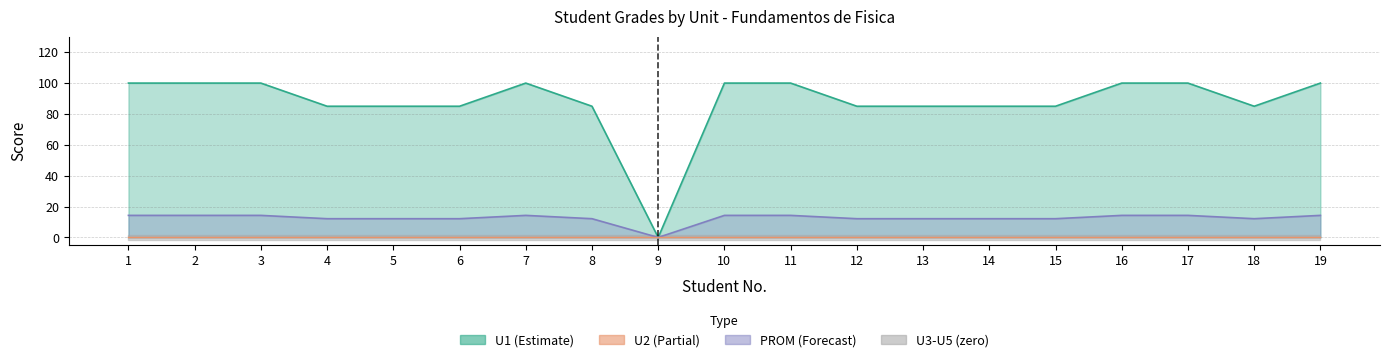

Count the number of categories in the chart.

19